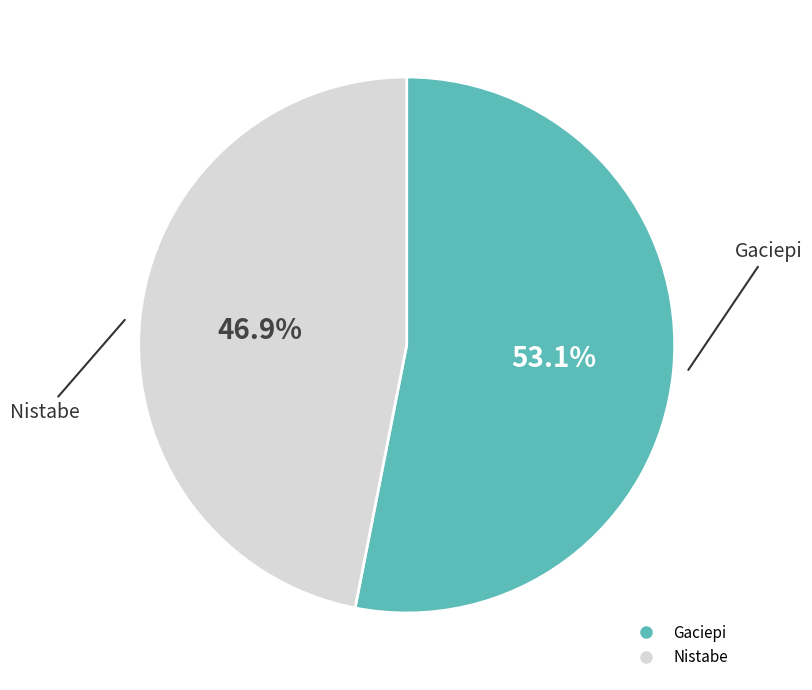

Combined, do Nistabe and Gaciepi account for over 50%?

Yes